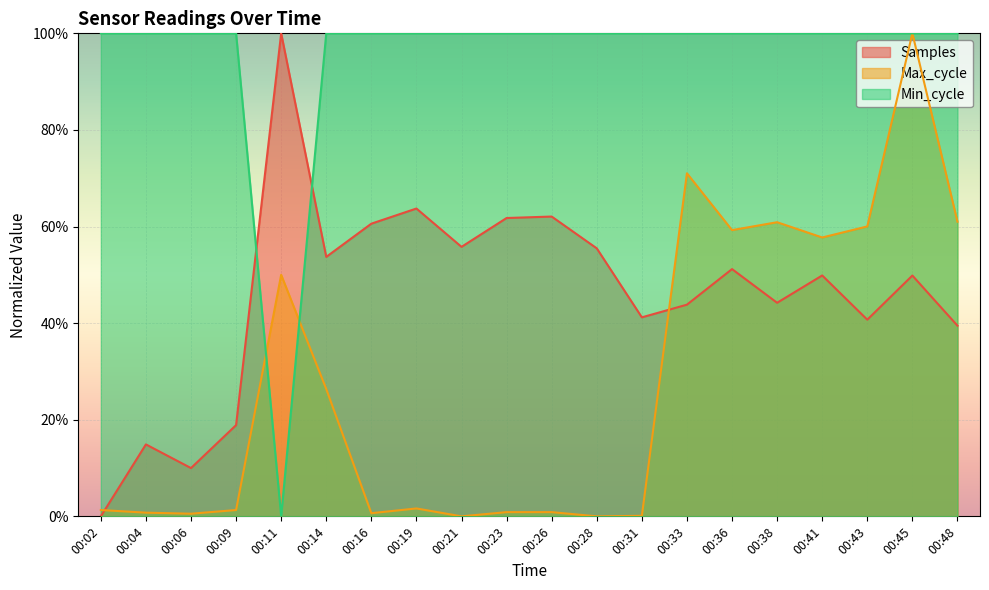

Count the number of categories in the chart.

20